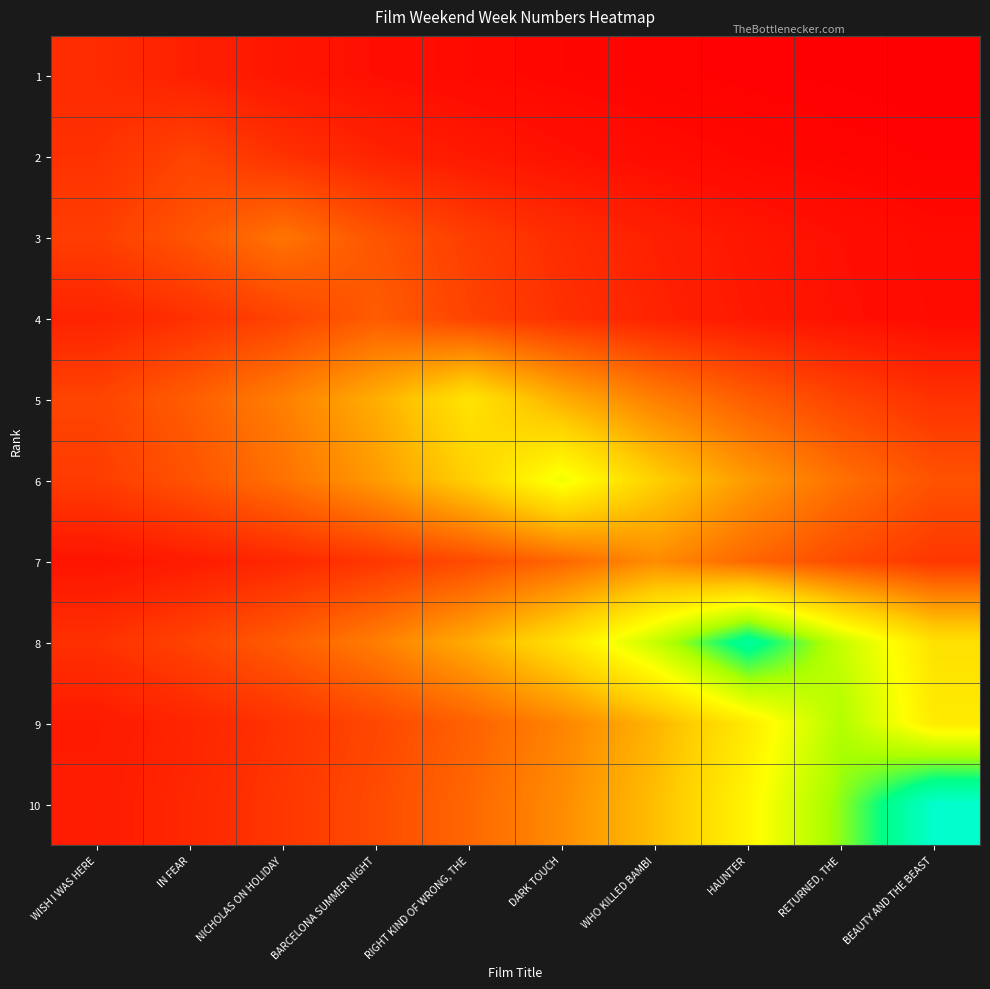

Reading left to right, transcribe all the data shown in this chart.

1: WISH I WAS HERE=2.0	IN FEAR=1.5	NICHOLAS ON HOLIDAY=1.1	BARCELONA SUMMER NIGHT=0.8	RIGHT KIND OF WRONG, THE=0.6	DARK TOUCH=0.4	WHO KILLED BAMBI=0.3	HAUNTER=0.2	RETURNED, THE=0.2	BEAUTY AND THE BEAST=0.1
2: WISH I WAS HERE=2.2	IN FEAR=3.0	NICHOLAS ON HOLIDAY=2.2	BARCELONA SUMMER NIGHT=1.6	RIGHT KIND OF WRONG, THE=1.2	DARK TOUCH=0.9	WHO KILLED BAMBI=0.7	HAUNTER=0.5	RETURNED, THE=0.4	BEAUTY AND THE BEAST=0.3
3: WISH I WAS HERE=2.7	IN FEAR=3.7	NICHOLAS ON HOLIDAY=5.0	BARCELONA SUMMER NIGHT=3.7	RIGHT KIND OF WRONG, THE=2.7	DARK TOUCH=2.0	WHO KILLED BAMBI=1.5	HAUNTER=1.1	RETURNED, THE=0.8	BEAUTY AND THE BEAST=0.6
4: WISH I WAS HERE=1.6	IN FEAR=2.2	NICHOLAS ON HOLIDAY=3.0	BARCELONA SUMMER NIGHT=4.0	RIGHT KIND OF WRONG, THE=3.0	DARK TOUCH=2.2	WHO KILLED BAMBI=1.6	HAUNTER=1.2	RETURNED, THE=0.9	BEAUTY AND THE BEAST=0.7
5: WISH I WAS HERE=3.0	IN FEAR=4.1	NICHOLAS ON HOLIDAY=5.5	BARCELONA SUMMER NIGHT=7.4	RIGHT KIND OF WRONG, THE=10.0	DARK TOUCH=7.4	WHO KILLED BAMBI=5.5	HAUNTER=4.1	RETURNED, THE=3.0	BEAUTY AND THE BEAST=2.2
6: WISH I WAS HERE=2.7	IN FEAR=3.6	NICHOLAS ON HOLIDAY=4.9	BARCELONA SUMMER NIGHT=6.6	RIGHT KIND OF WRONG, THE=8.9	DARK TOUCH=12.0	WHO KILLED BAMBI=8.9	HAUNTER=6.6	RETURNED, THE=4.9	BEAUTY AND THE BEAST=3.6
7: WISH I WAS HERE=1.0	IN FEAR=1.3	NICHOLAS ON HOLIDAY=1.8	BARCELONA SUMMER NIGHT=2.4	RIGHT KIND OF WRONG, THE=3.3	DARK TOUCH=4.4	WHO KILLED BAMBI=6.0	HAUNTER=4.4	RETURNED, THE=3.3	BEAUTY AND THE BEAST=2.4
8: WISH I WAS HERE=2.2	IN FEAR=3.0	NICHOLAS ON HOLIDAY=4.0	BARCELONA SUMMER NIGHT=5.4	RIGHT KIND OF WRONG, THE=7.3	DARK TOUCH=9.9	WHO KILLED BAMBI=13.3	HAUNTER=18.0	RETURNED, THE=13.3	BEAUTY AND THE BEAST=9.9
9: WISH I WAS HERE=1.3	IN FEAR=1.7	NICHOLAS ON HOLIDAY=2.3	BARCELONA SUMMER NIGHT=3.1	RIGHT KIND OF WRONG, THE=4.2	DARK TOUCH=5.7	WHO KILLED BAMBI=7.7	HAUNTER=10.4	RETURNED, THE=14.0	BEAUTY AND THE BEAST=10.4
10: WISH I WAS HERE=1.3	IN FEAR=1.8	NICHOLAS ON HOLIDAY=2.4	BARCELONA SUMMER NIGHT=3.3	RIGHT KIND OF WRONG, THE=4.5	DARK TOUCH=6.0	WHO KILLED BAMBI=8.1	HAUNTER=11.0	RETURNED, THE=14.8	BEAUTY AND THE BEAST=20.0